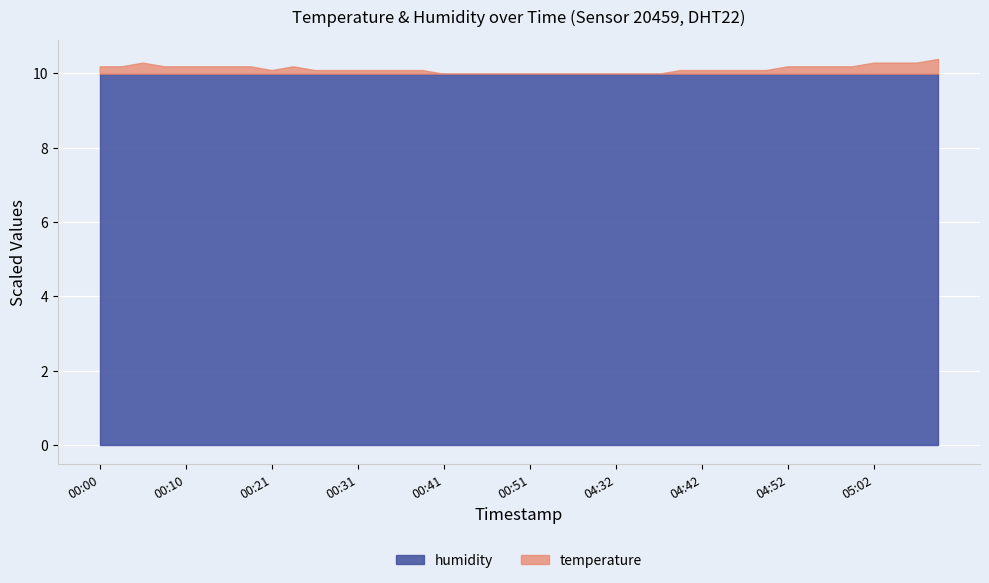

What is the approximate value of humidity at 00:00?

10.0